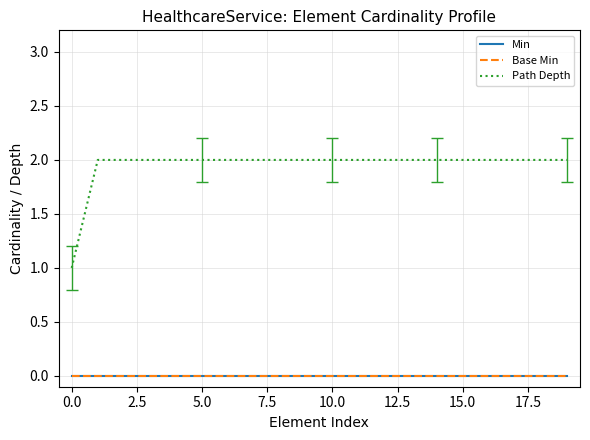

Reading left to right, what are all the values shown in this chart?

Min: 0	0	0	0	0	0	0	0	0	0	0	0	0	0	0	0	0	0	0	0
Base Min: 0	0	0	0	0	0	0	0	0	0	0	0	0	0	0	0	0	0	0	0
Path Depth: 1	2	2	2	2	2	2	2	2	2	2	2	2	2	2	2	2	2	2	2